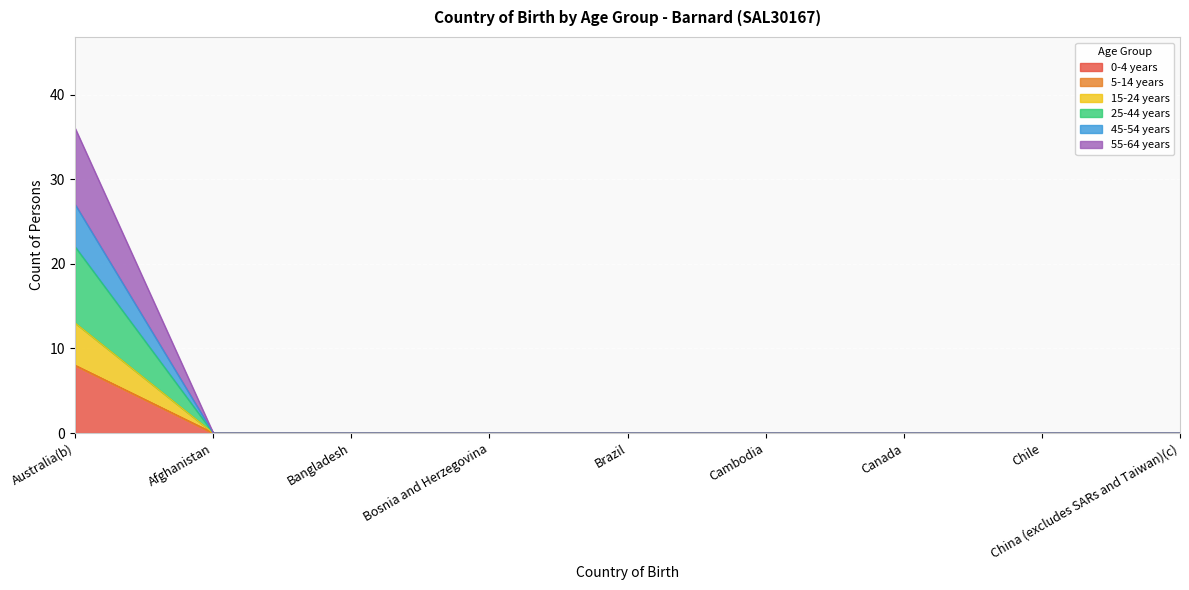

At which category is the sum across all series the highest?

Australia(b)